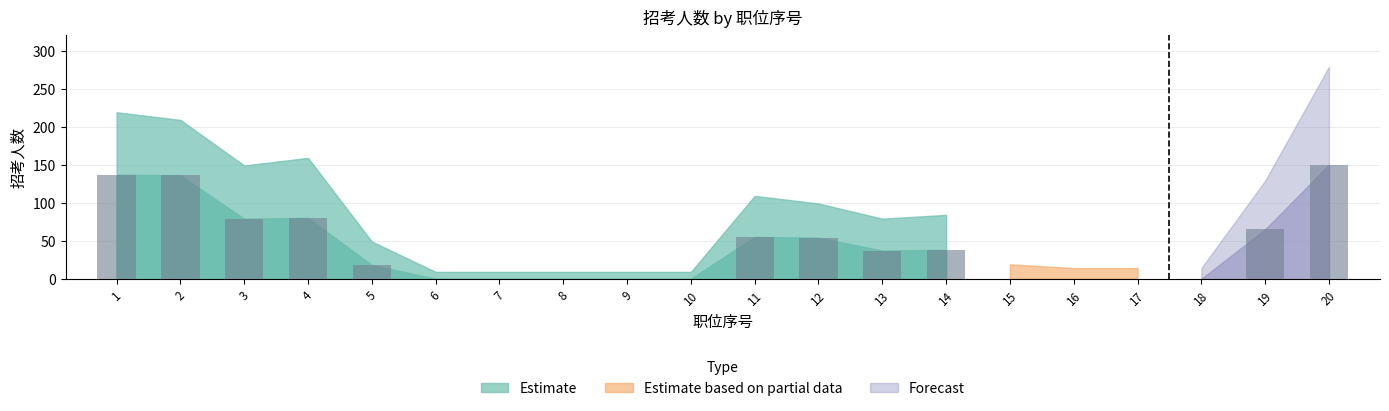

What is the change in value from 4 to 18?

-80